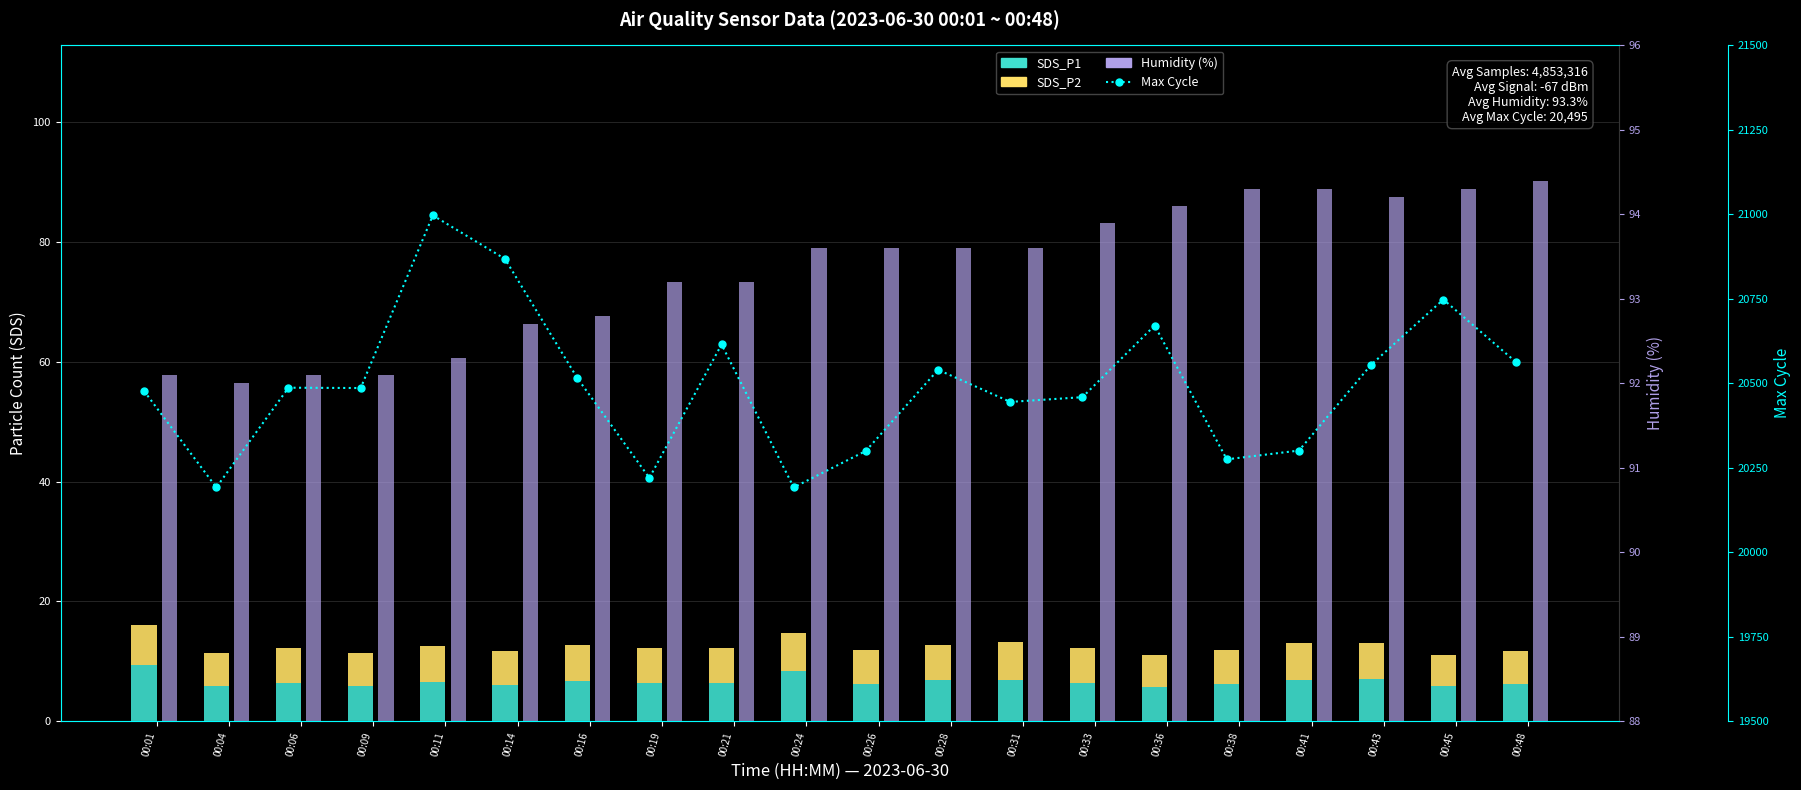

What are all the series names shown in the legend?

SDS_P1, SDS_P2, Humidity (%), Max Cycle